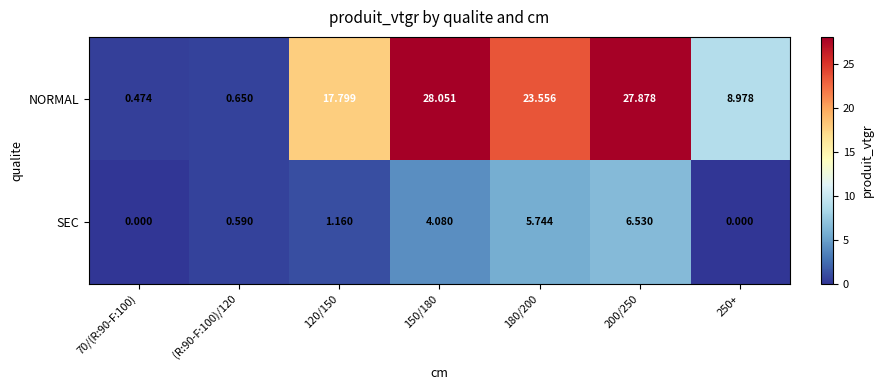

Rank the series by their average value, from lowest to highest.

SEC, NORMAL